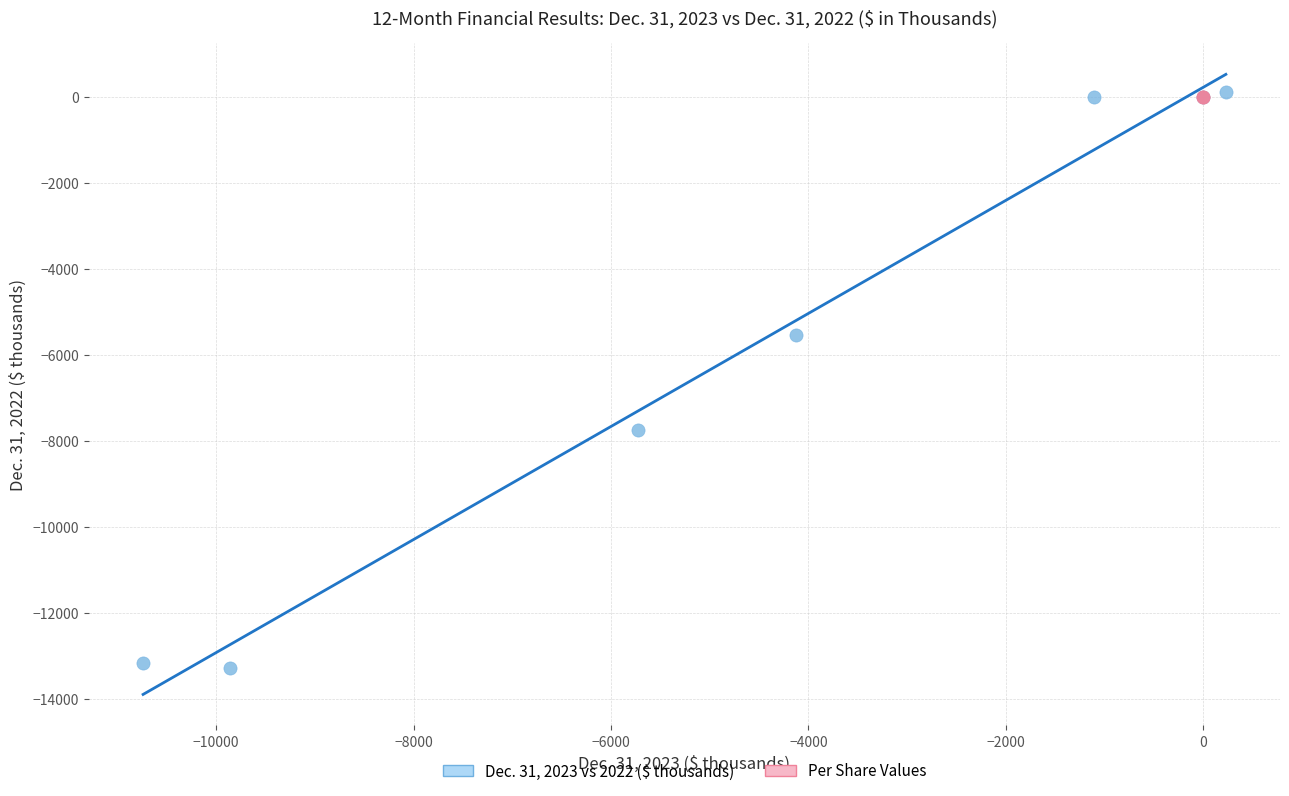

What are all the series names shown in the legend?

Dec. 31, 2023 vs 2022 ($ thousands), Per Share Values